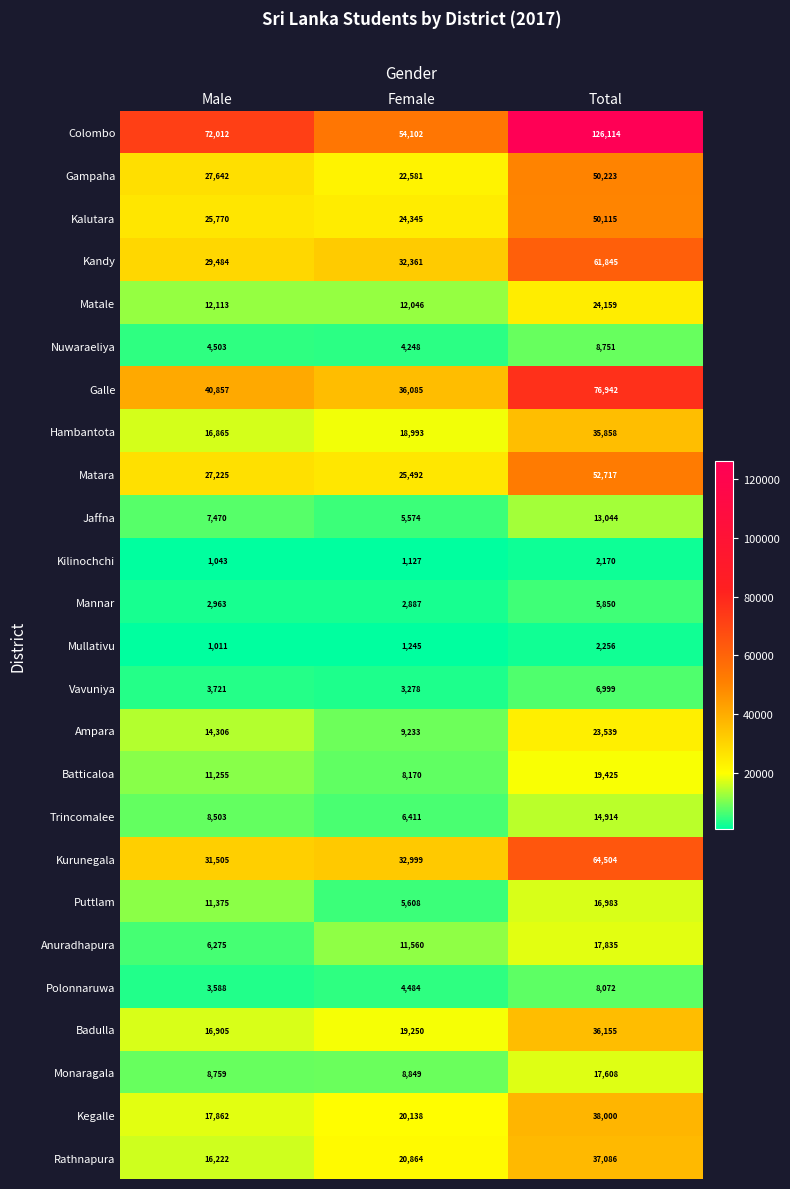

Which label corresponds to the smallest value in the chart?

Male